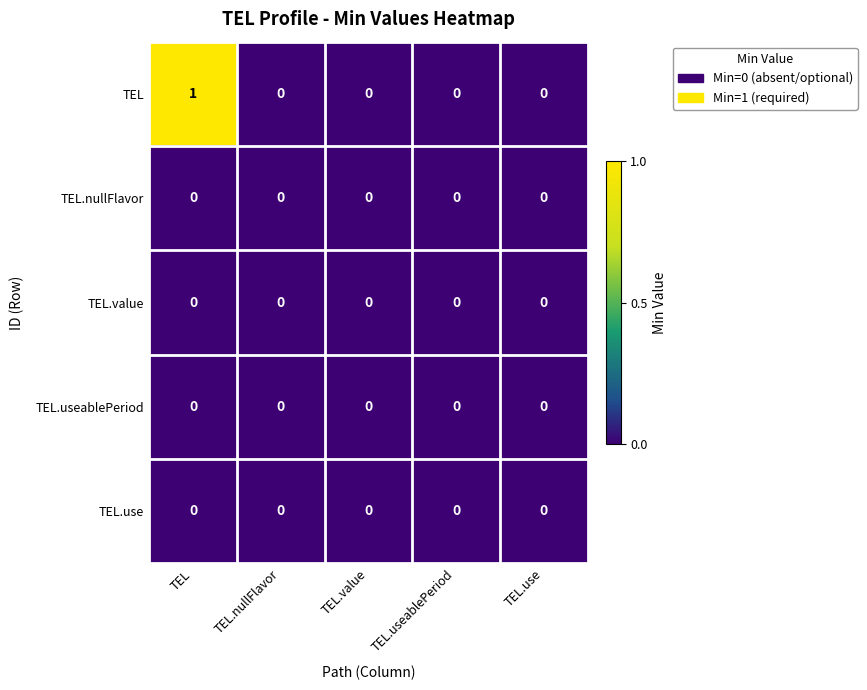

How many distinct data groups are displayed?

5